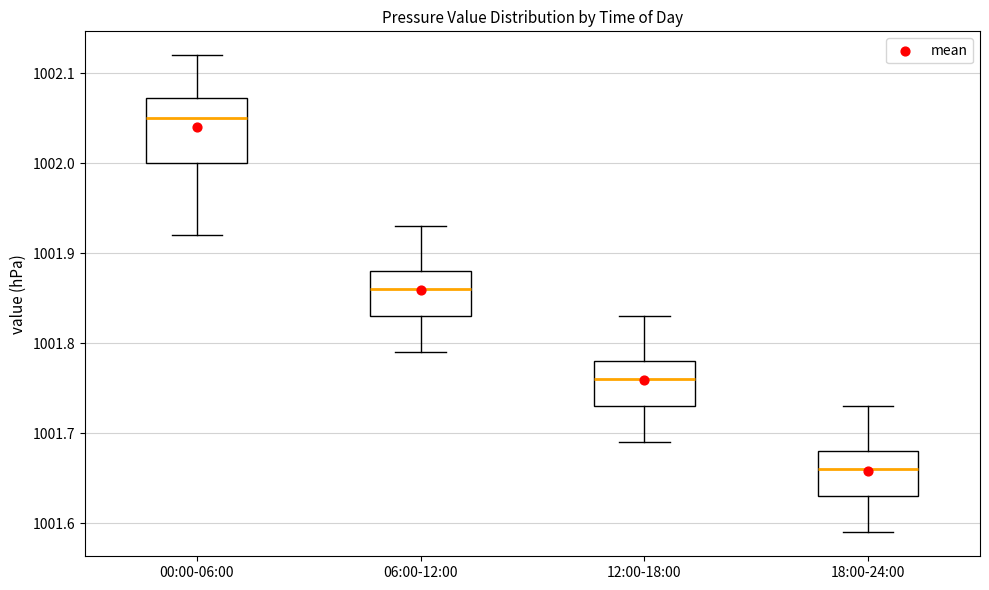

Reading left to right, transcribe this box plot: for each box, give where its median line is, the range the box spans, and where its two whiskers end, as read against the y-axis. The values are not printed on the chart, so give them approximately, as read against the axis.

00:00-06:00: median 1002.05, box 1002.00 to 1002.07, whiskers 1001.92 to 1002.12
06:00-12:00: median 1001.86, box 1001.83 to 1001.88, whiskers 1001.79 to 1001.93
12:00-18:00: median 1001.76, box 1001.73 to 1001.78, whiskers 1001.69 to 1001.83
18:00-24:00: median 1001.66, box 1001.63 to 1001.68, whiskers 1001.59 to 1001.73